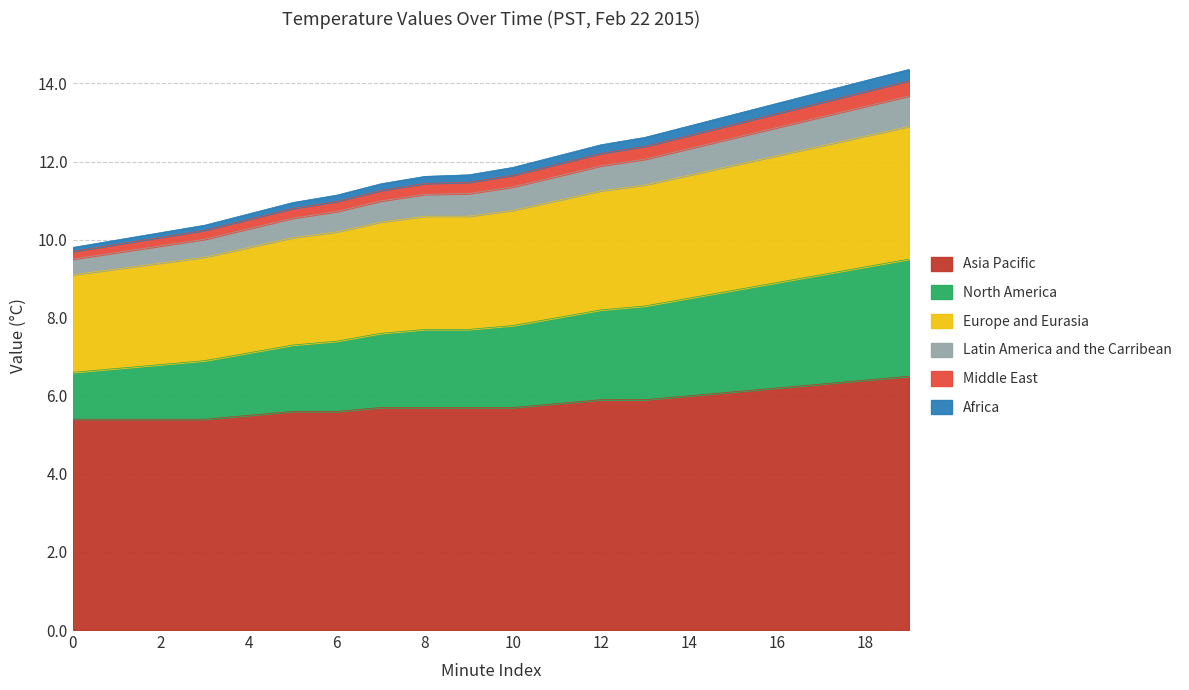

What is the maximum value for Asia Pacific?

6.5